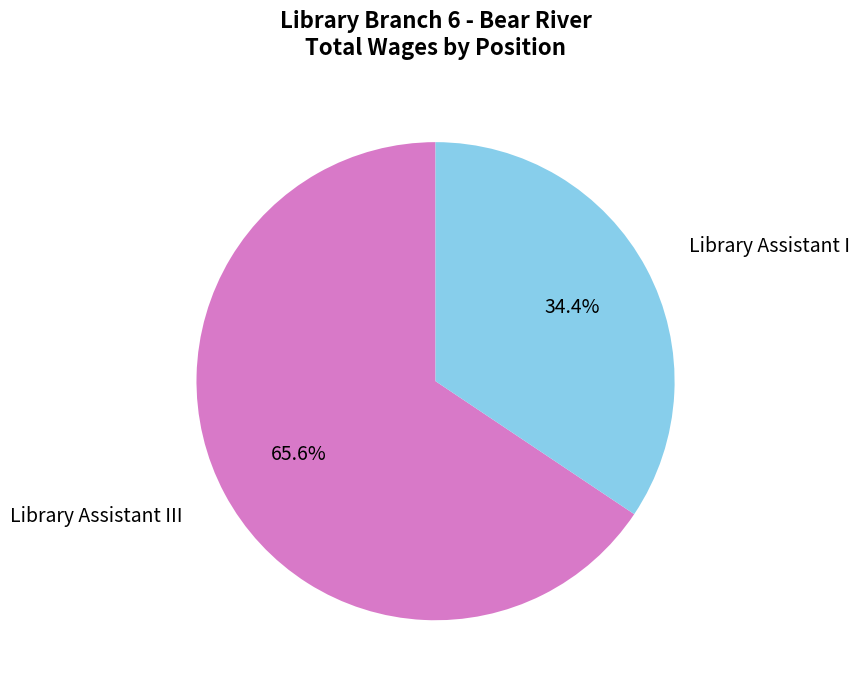

Count the number of slices in the pie.

2